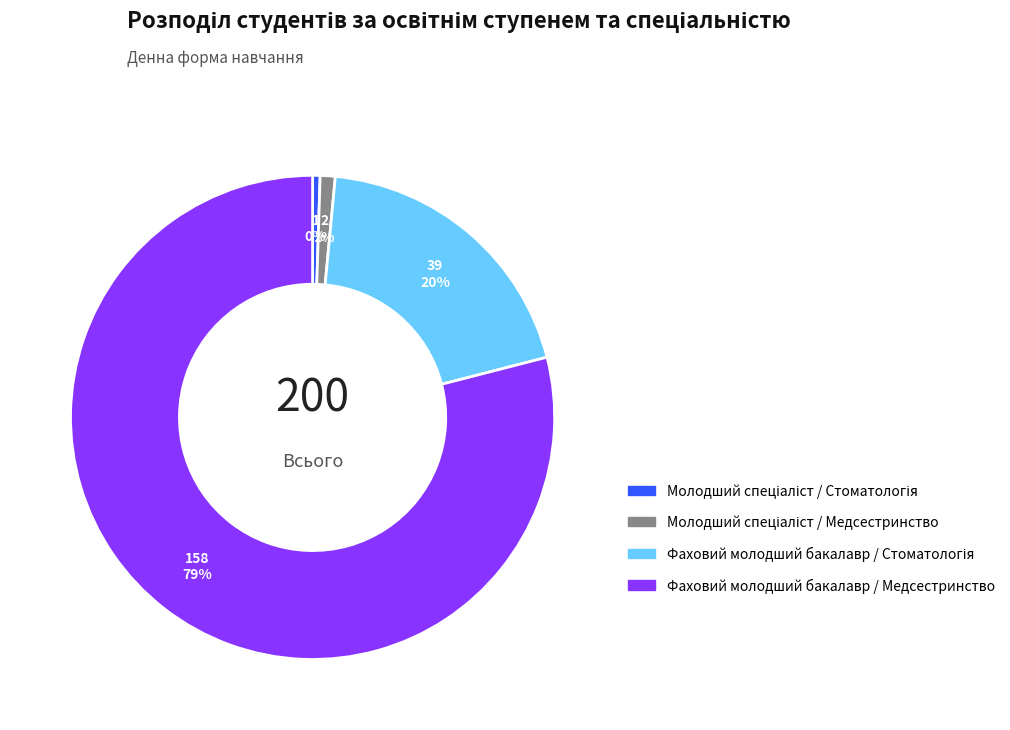

What is the largest slice in the pie chart?

Фаховий молодший бакалавр / Медсестринство